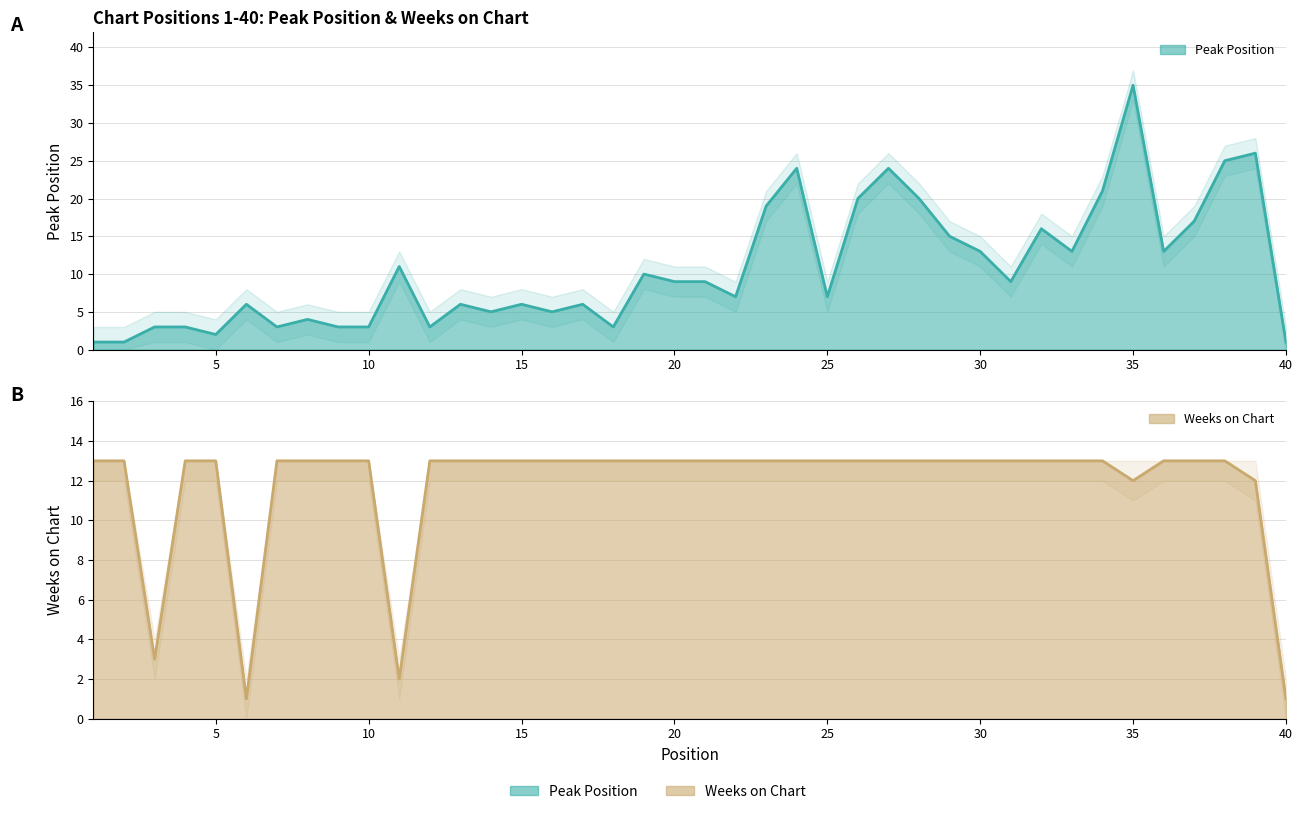

At which label is Weeks on Chart closest to 7?

3